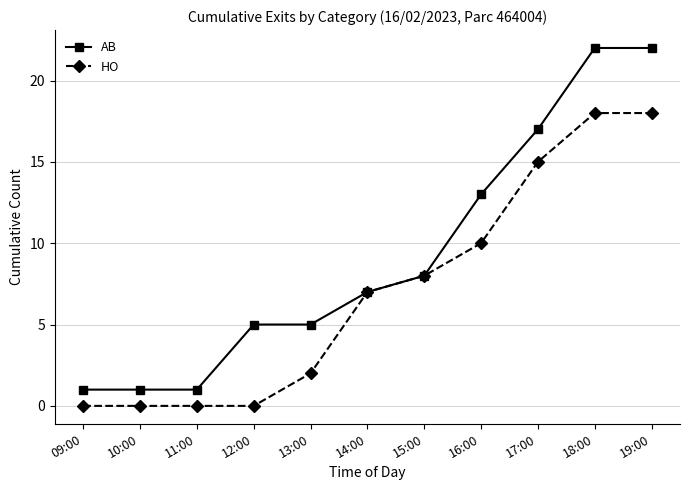

Is it true that AB equals 1 at 10:00?

True